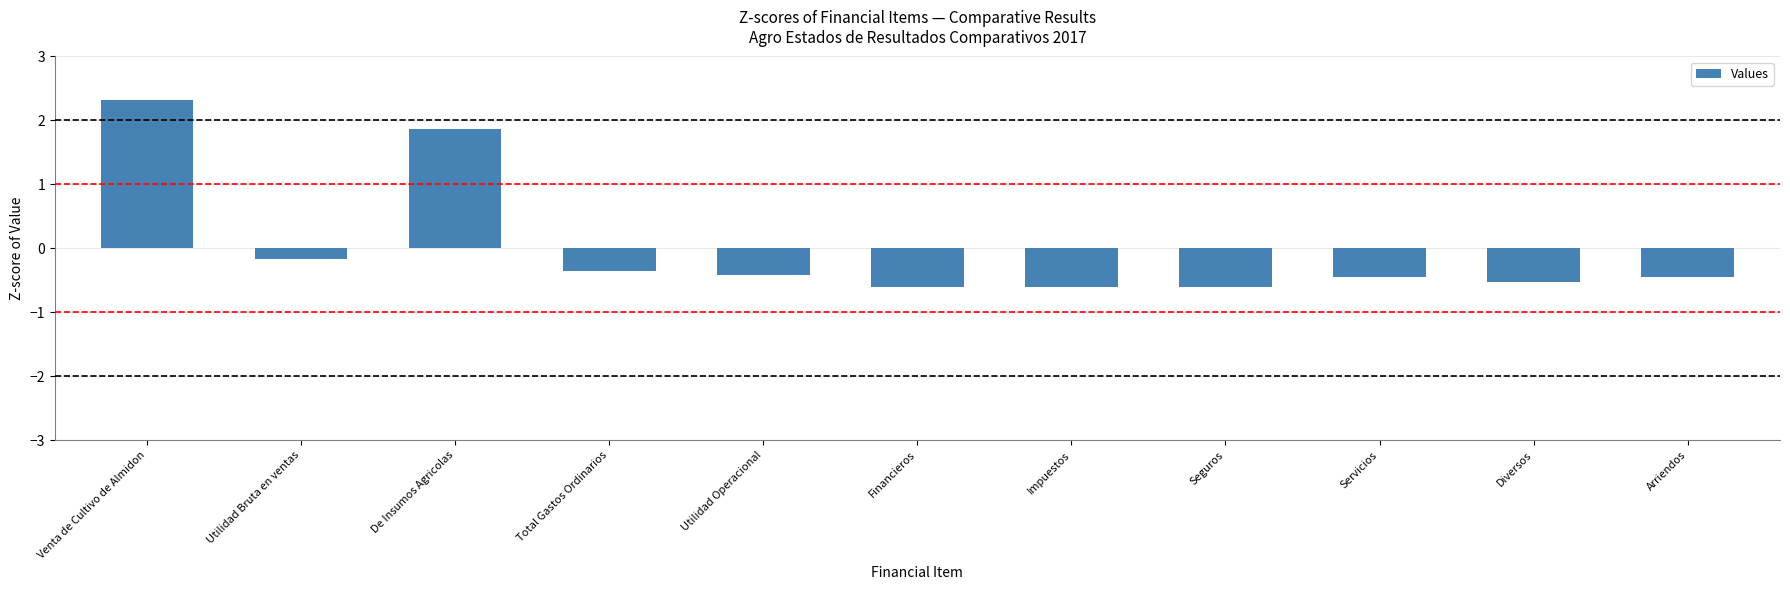

What is the label of the 9th bar from the left?

Servicios